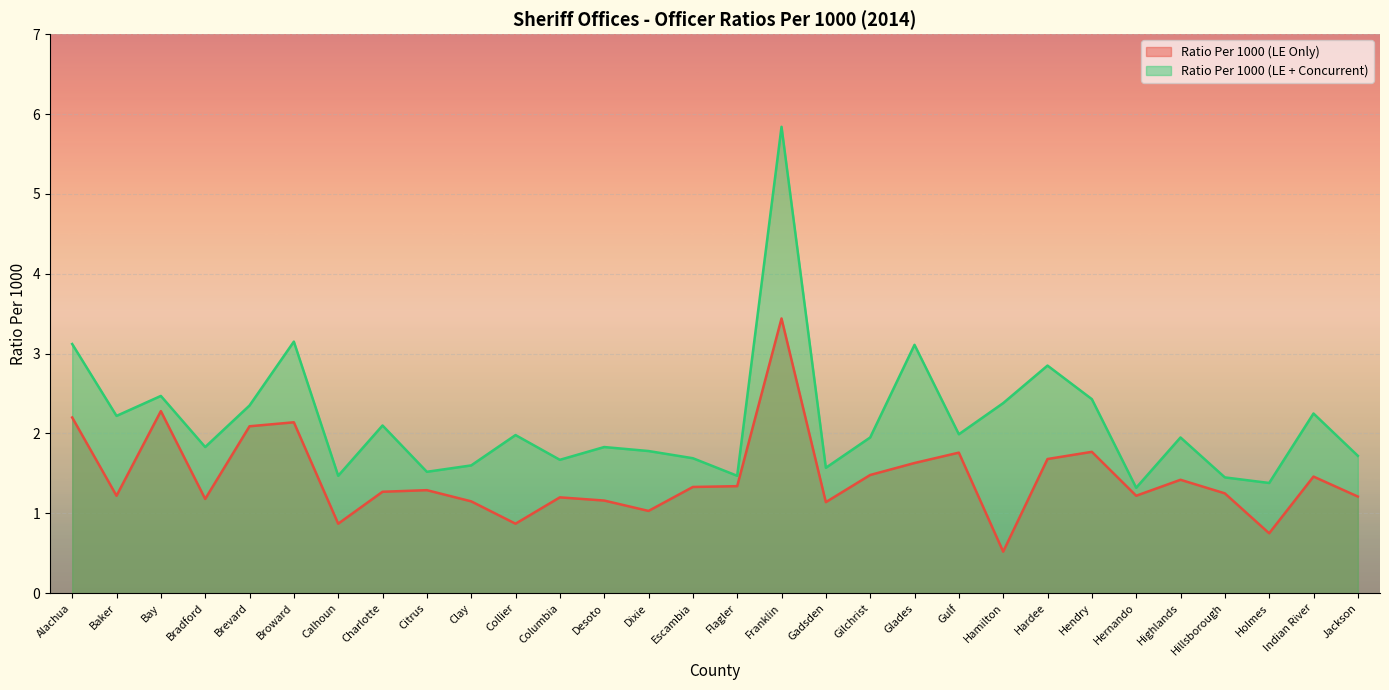

True or false: Ratio Per 1000 (LE + Concurrent) and Ratio Per 1000 (LE Only) intersect in this chart.

False